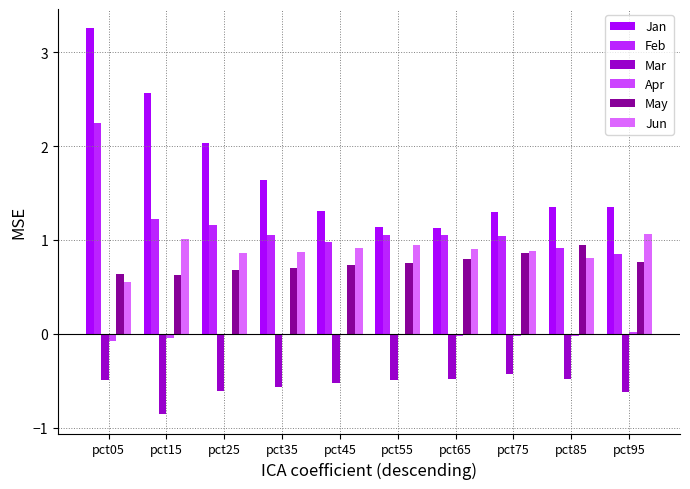

Reading left to right, transcribe all the data shown in this chart.

Jan: pct05=3.3	pct15=2.6	pct25=2.0	pct35=1.6	pct45=1.3	pct55=1.1	pct65=1.1	pct75=1.3	pct85=1.4	pct95=1.4
Feb: pct05=2.2	pct15=1.2	pct25=1.2	pct35=1.1	pct45=1.0	pct55=1.1	pct65=1.1	pct75=1.0	pct85=0.9	pct95=0.9
Mar: pct05=-0.5	pct15=-0.9	pct25=-0.6	pct35=-0.6	pct45=-0.5	pct55=-0.5	pct65=-0.5	pct75=-0.4	pct85=-0.5	pct95=-0.6
Apr: pct05=-0.1	pct15=-0.0	pct25=-0.0	pct35=-0.0	pct45=-0.0	pct55=-0.0	pct65=-0.0	pct75=-0.0	pct85=-0.0	pct95=0.0
May: pct05=0.6	pct15=0.6	pct25=0.7	pct35=0.7	pct45=0.7	pct55=0.8	pct65=0.8	pct75=0.9	pct85=0.9	pct95=0.8
Jun: pct05=0.5	pct15=1.0	pct25=0.9	pct35=0.9	pct45=0.9	pct55=0.9	pct65=0.9	pct75=0.9	pct85=0.8	pct95=1.1